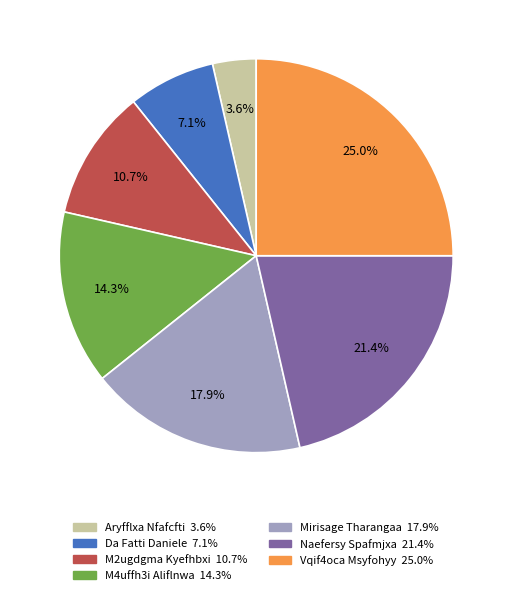

The Naefersy Spafmjxa slice represents 8% of the pie. True or false?

False